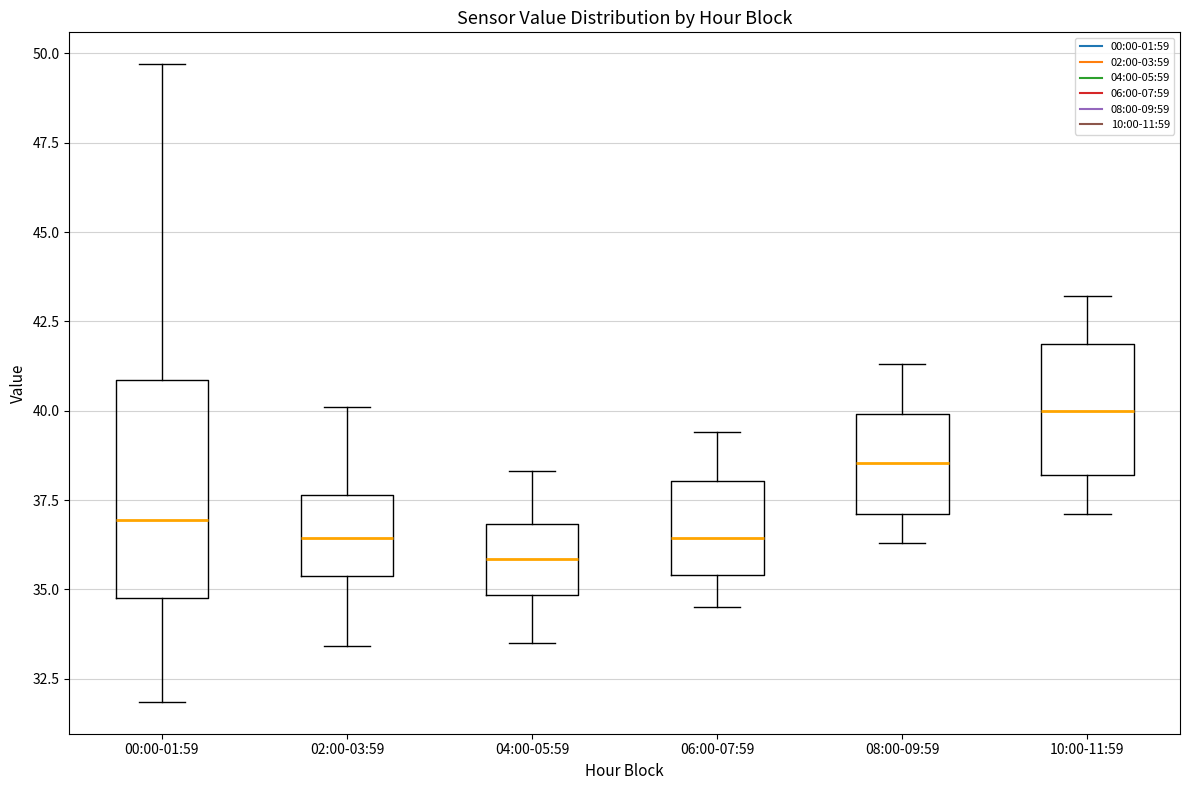

Reading left to right, read every box against the y-axis: the position of its median line, the range the box covers, and the ends of its whiskers. The values are not printed on the chart, so give them approximately, as read against the axis.

00:00-01:59: median 37.0, box 35.0 to 41.0, whiskers 32.0 to 49.5
02:00-03:59: median 36.5, box 35.5 to 37.5, whiskers 33.5 to 40.0
04:00-05:59: median 36.0, box 35.0 to 37.0, whiskers 33.5 to 38.5
06:00-07:59: median 36.5, box 35.5 to 38.0, whiskers 34.5 to 39.5
08:00-09:59: median 38.5, box 37.0 to 40.0, whiskers 36.5 to 41.5
10:00-11:59: median 40.0, box 38.0 to 42.0, whiskers 37.0 to 43.0